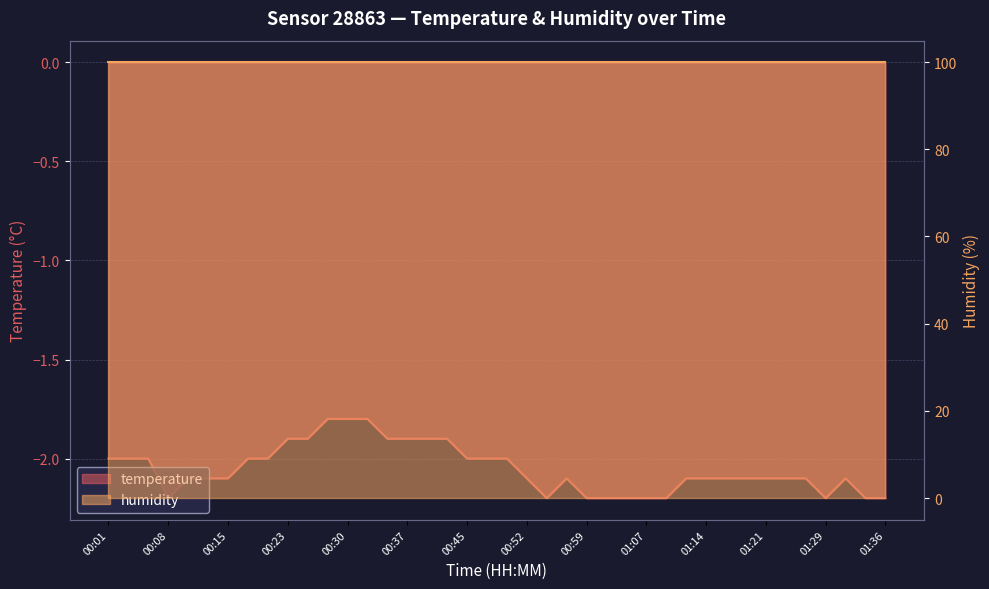

At which category does the chart reach its minimum across all series?

00:08